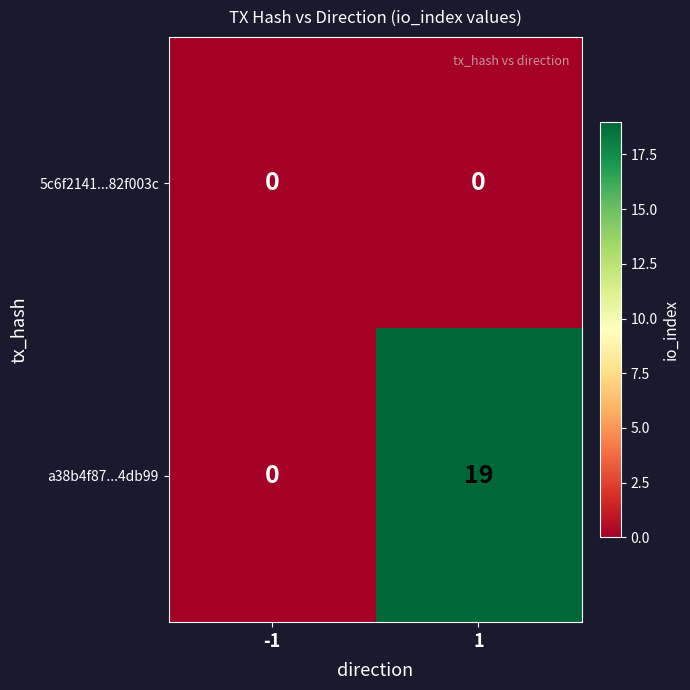

Reading left to right, what are all the values shown in this chart?

5c6f2141...82f003c: -1=0	1=0
a38b4f87...4db99: -1=0	1=19